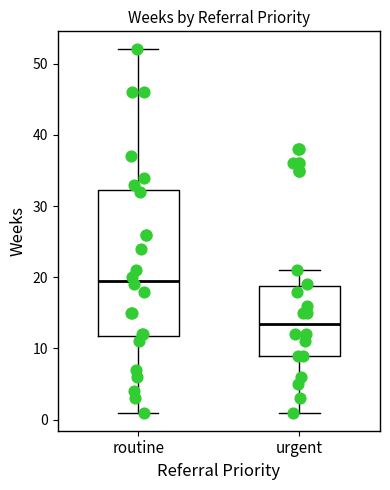

Comparing the boxes themselves (not the whiskers), which one is the tallest?

routine